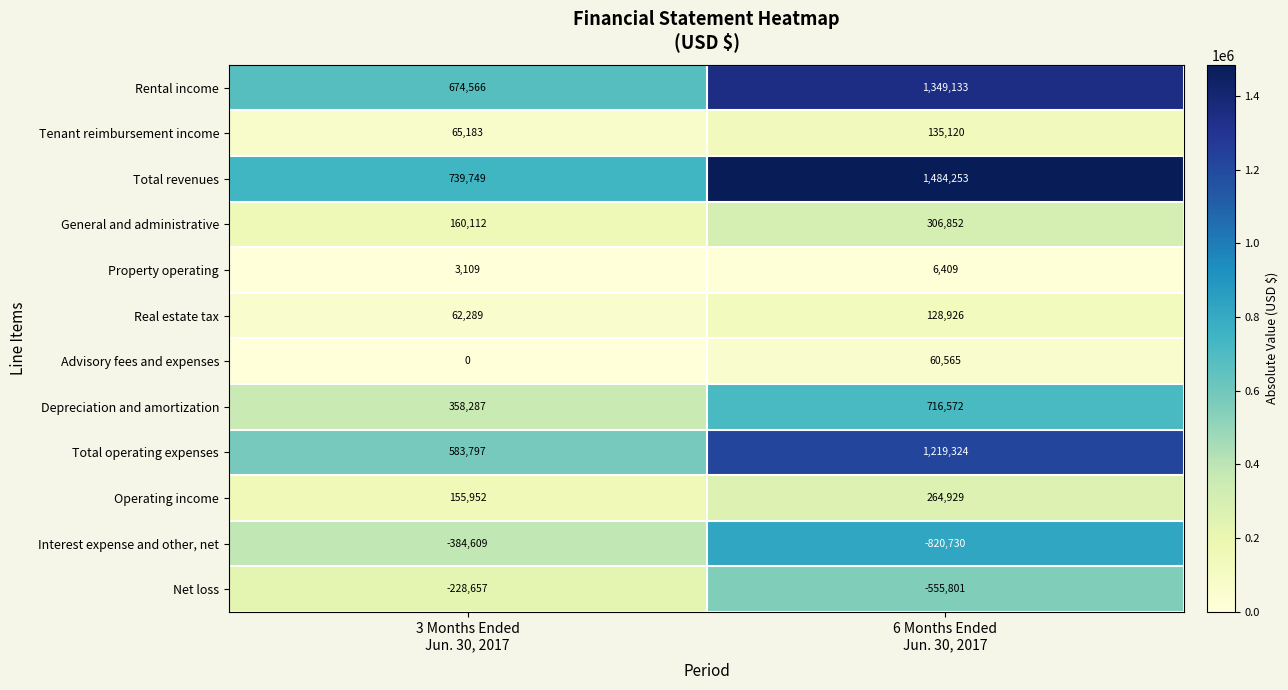

What is the maximum value shown in the chart?

1484253